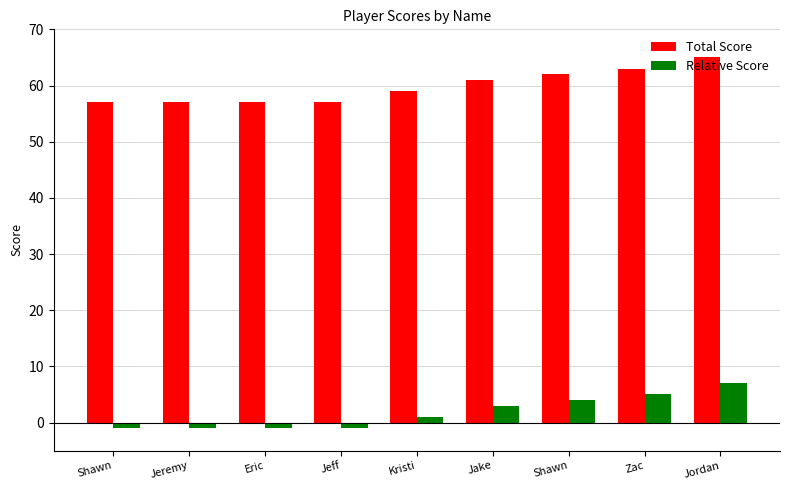

Is it true that Total Score equals 65 at Jordan?

True